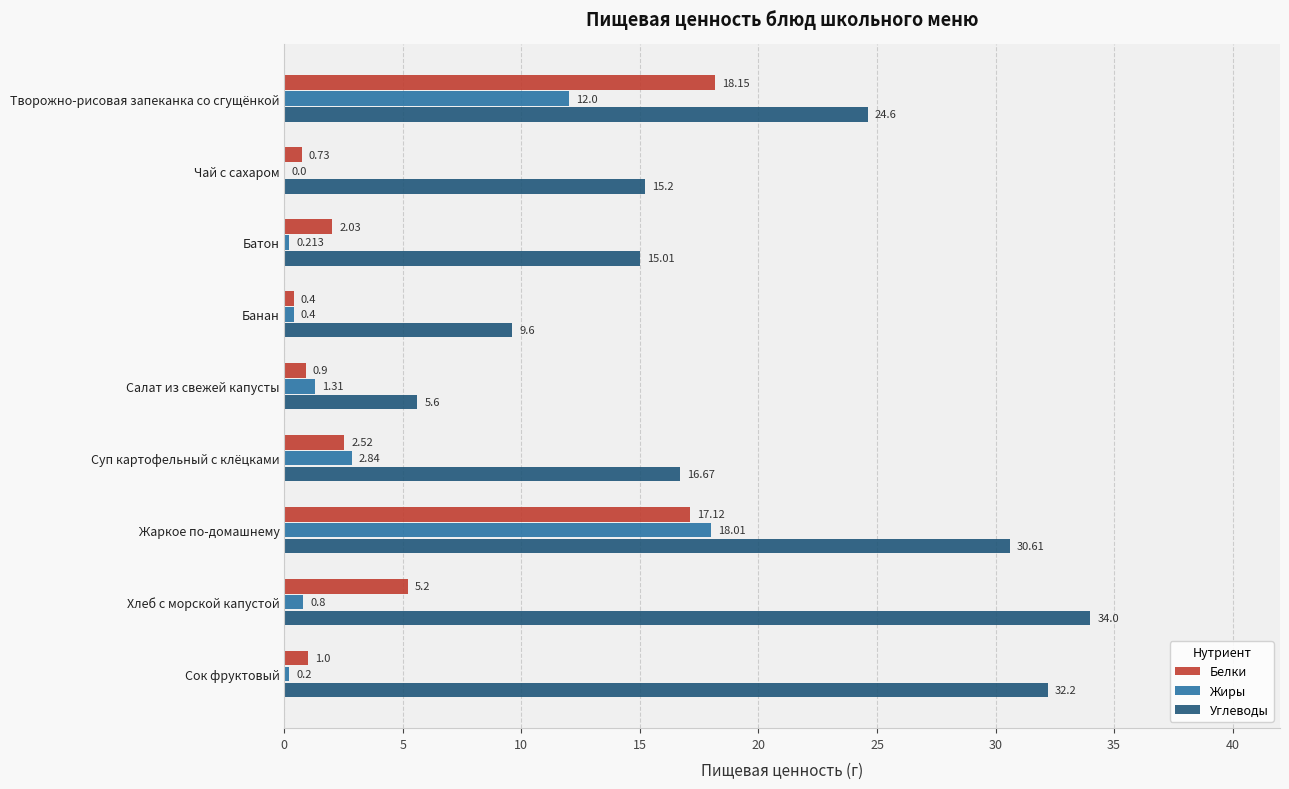

At which category is the sum across all series the highest?

Жаркое по-домашнему